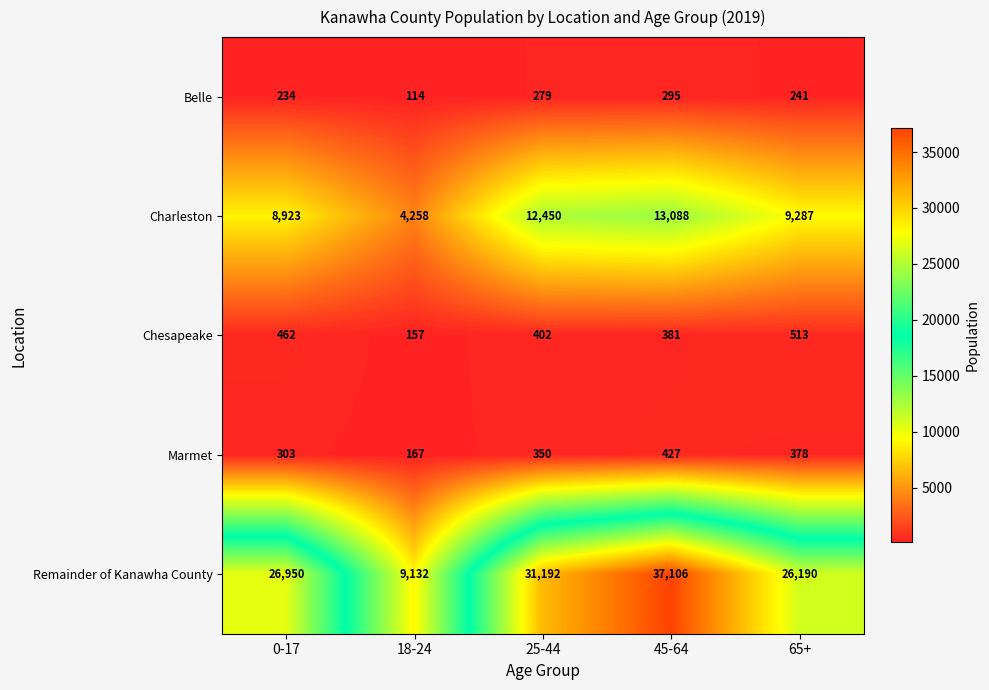

Rank the series by their maximum value, from lowest to highest.

Belle, Marmet, Chesapeake, Charleston, Remainder of Kanawha County